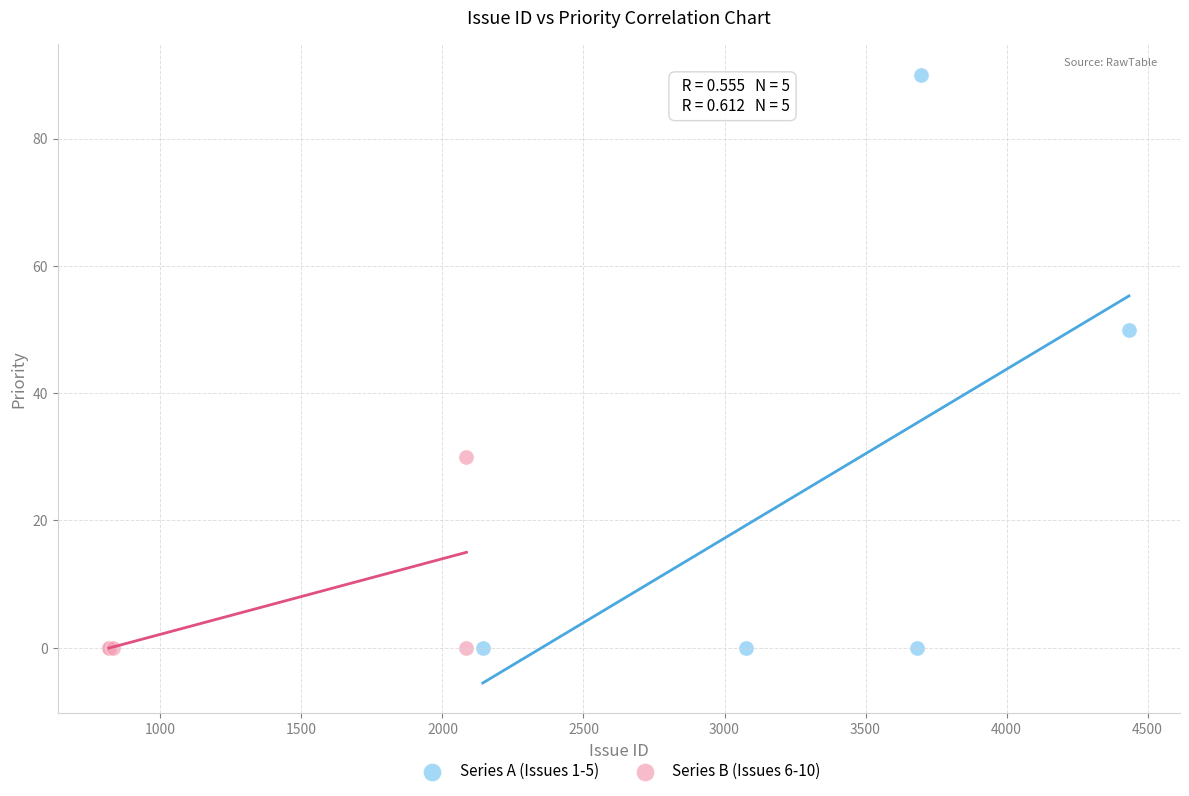

Which series reaches the maximum Y coordinate?

Series A (Issues 1-5)